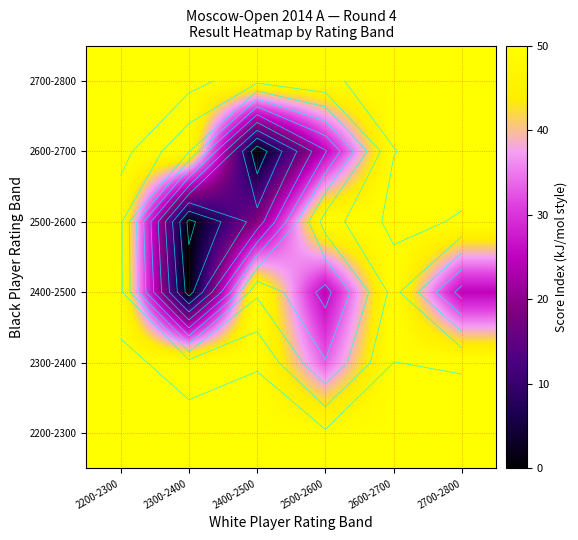

How many distinct data groups are displayed?

6